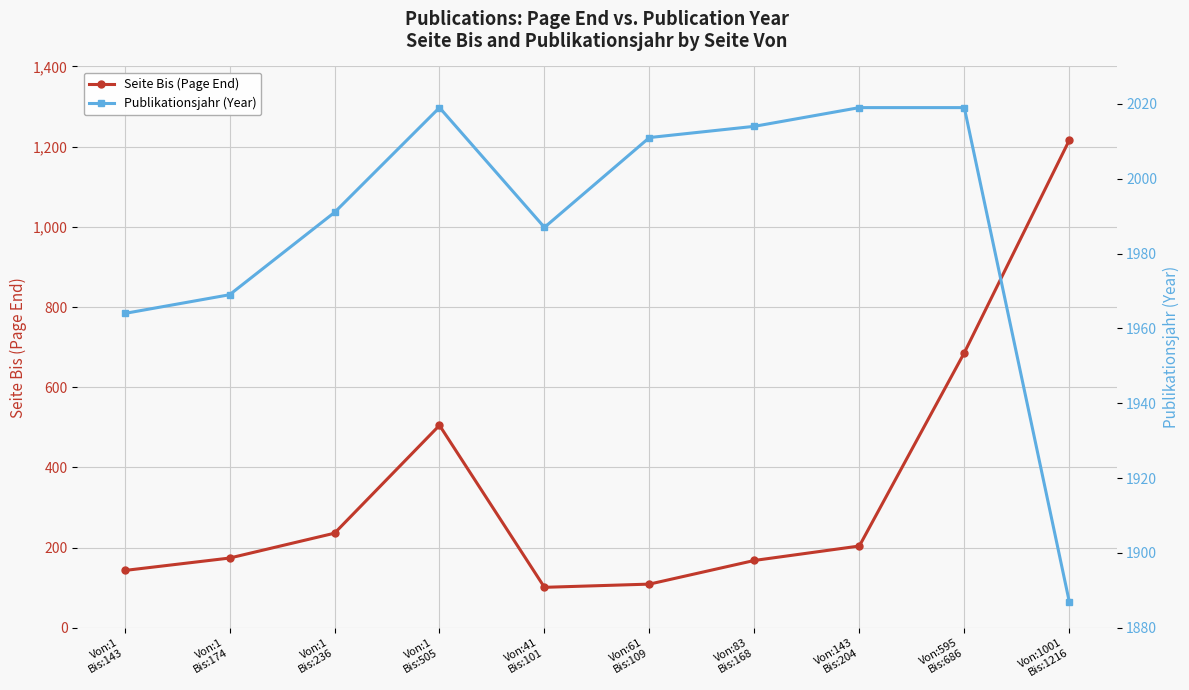

What are all the series names shown in the legend?

Seite Bis (Page End), Publikationsjahr (Year)